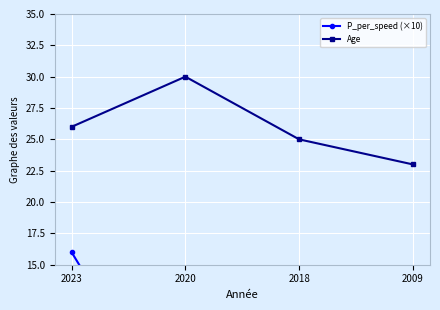

Which label corresponds to the largest value in the chart?

2020